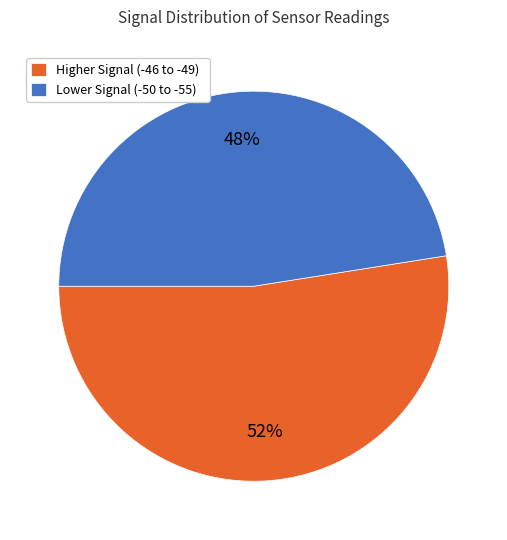

Which category has the smallest portion of the pie?

Lower Signal (-50 to -55)